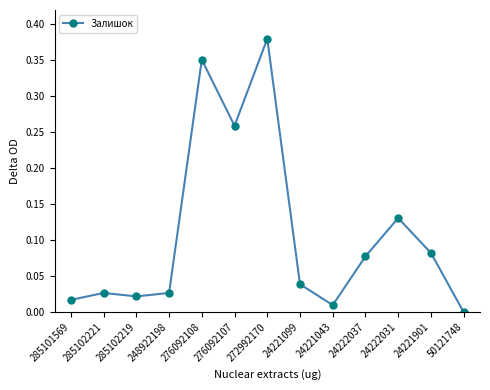

How many interior local peaks (higher than both neighbors) does the data have?

4